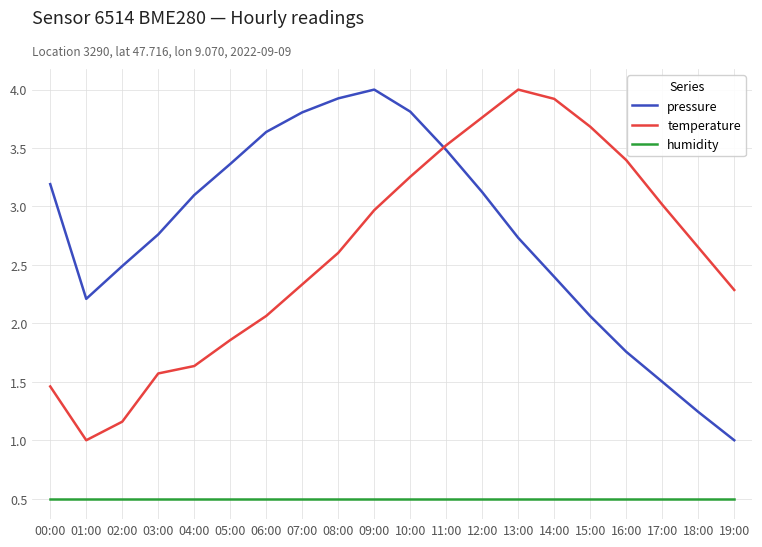

At which category does temperature reach its first local valley?

01:00